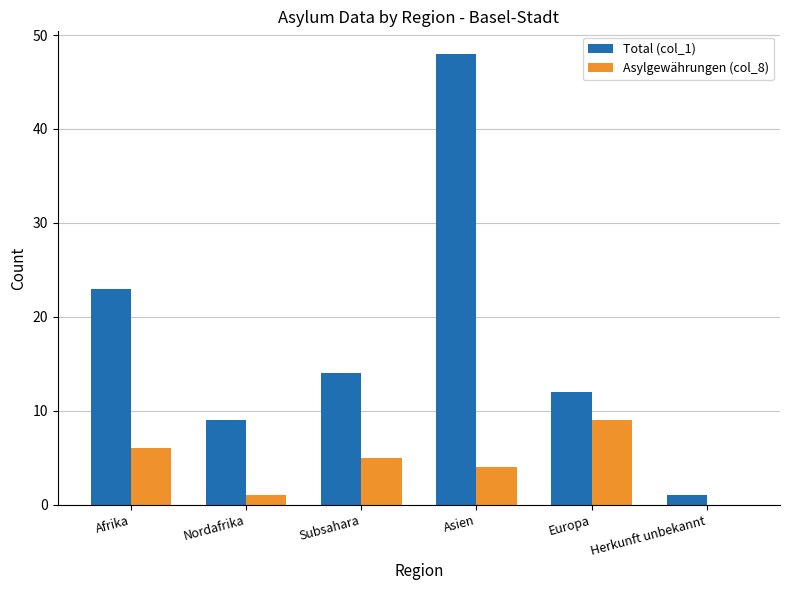

Reading left to right, extract all data points from this chart.

Total (col_1): Afrika=23	Nordafrika=9	Subsahara=14	Asien=48	Europa=12	Herkunft unbekannt=1
Asylgewährungen (col_8): Afrika=6	Nordafrika=1	Subsahara=5	Asien=4	Europa=9	Herkunft unbekannt=0